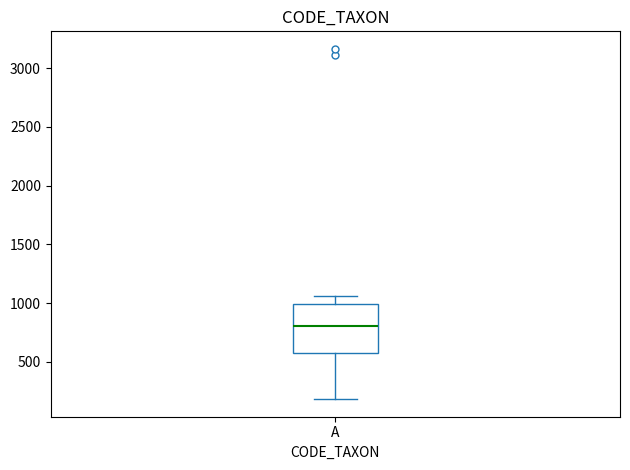

Read this box plot against the y-axis: the position of the median line, the range covered by the box, and the ends of both whiskers. The values are not printed on the chart, so give them approximately, as read against the axis.

median 800, box 600 to 1000, whiskers 200 to 1050